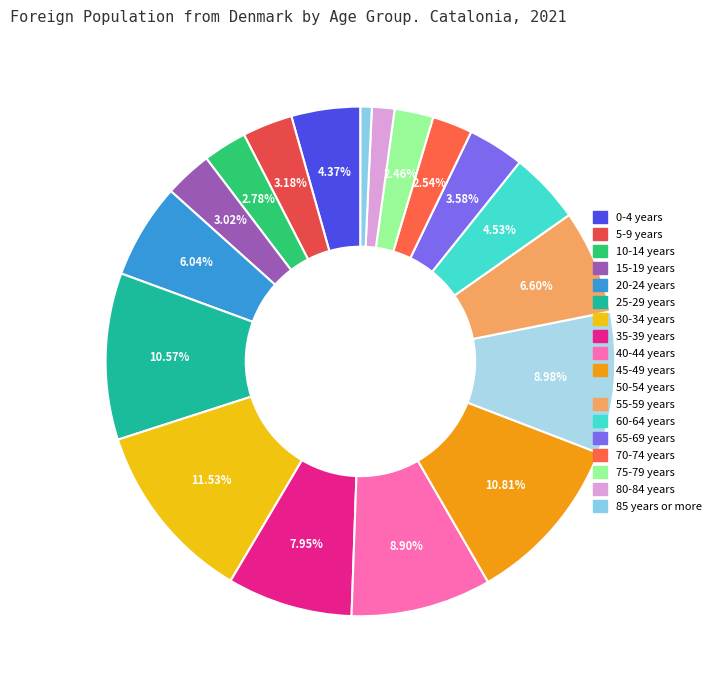

Which slice is the smallest?

85 years or more